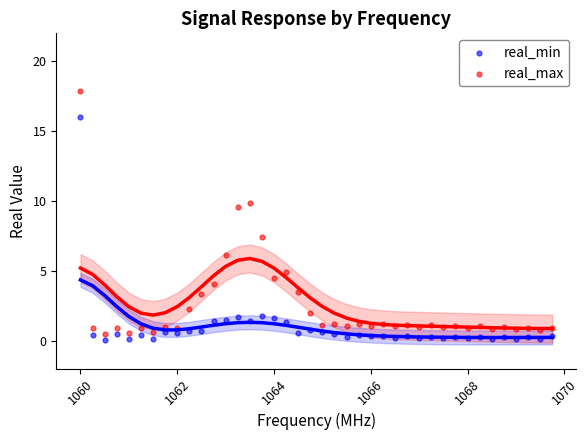

What are all the series names shown in the legend?

real_min, real_max